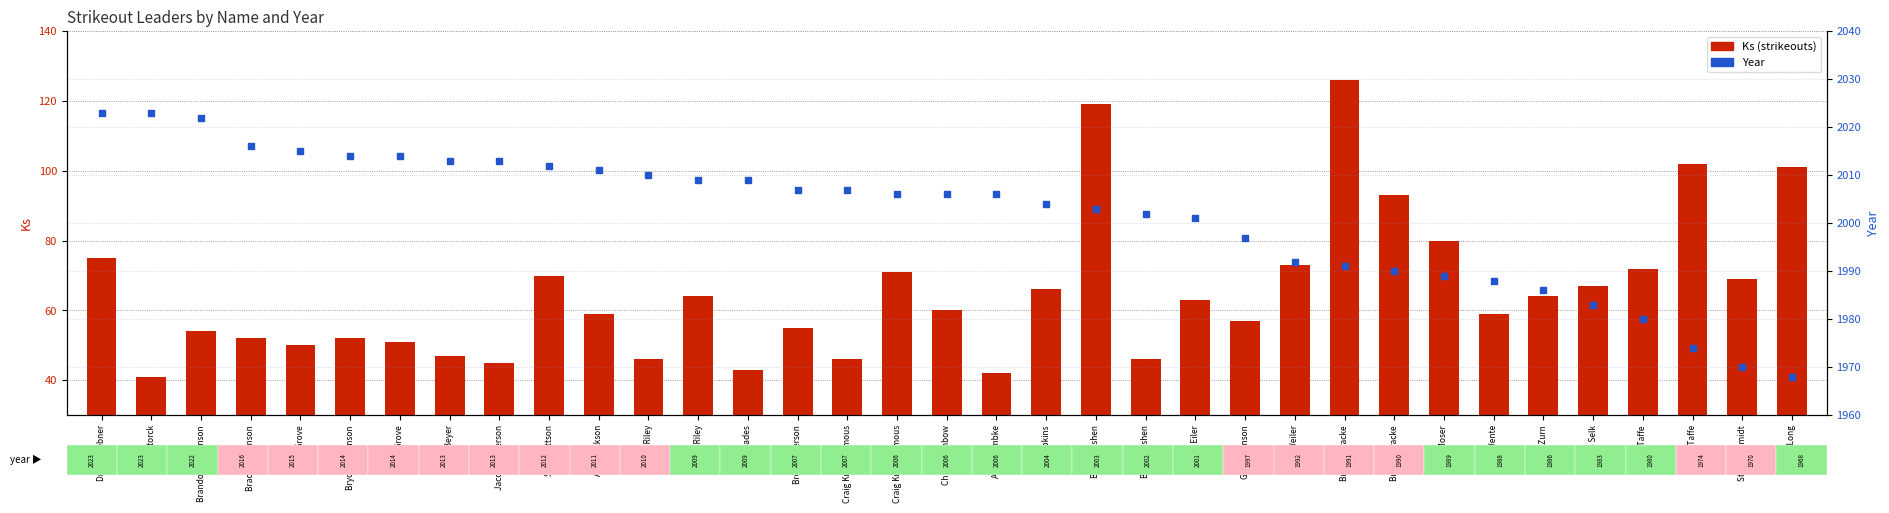

True or false: Year has a value of 2015 at Noah Grove.

True